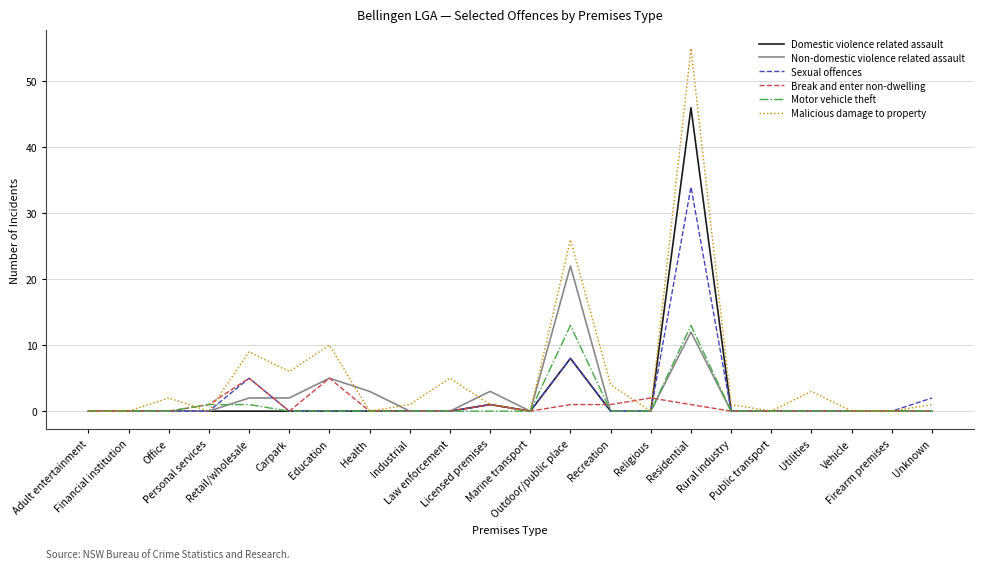

List the series in order of their peak value, lowest first.

Break and enter non-dwelling, Motor vehicle theft, Non-domestic violence related assault, Sexual offences, Domestic violence related assault, Malicious damage to property